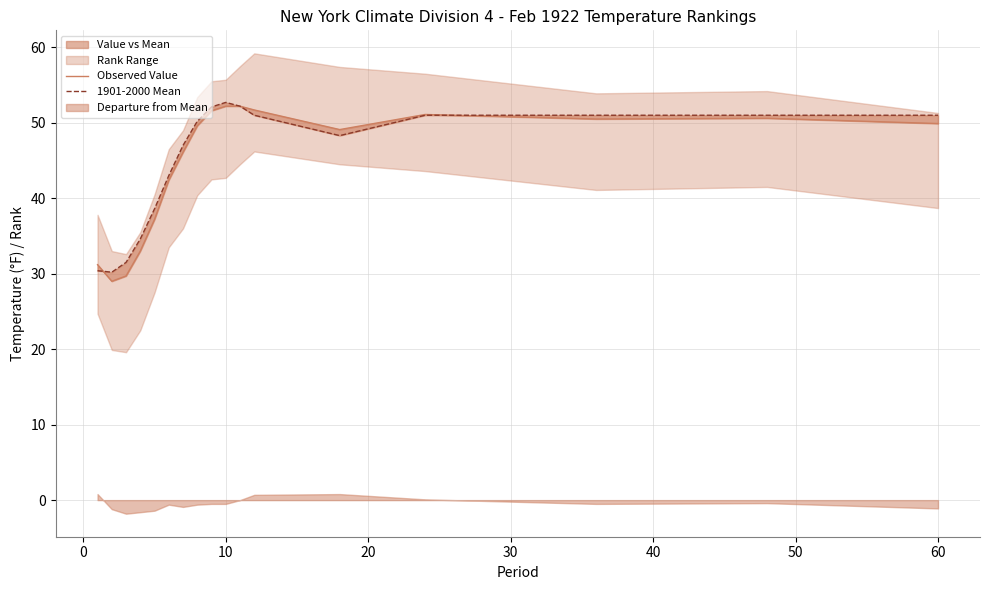

How many data points does each series have?

17